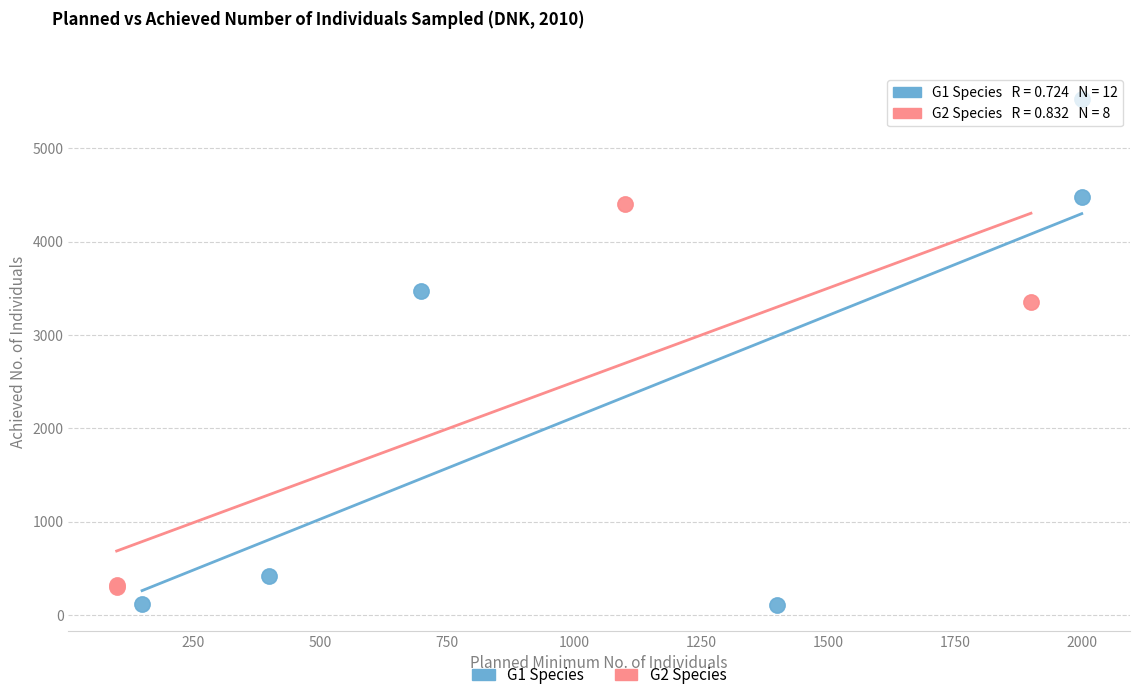

Which series has the widest spread of Y values?

G1 Species